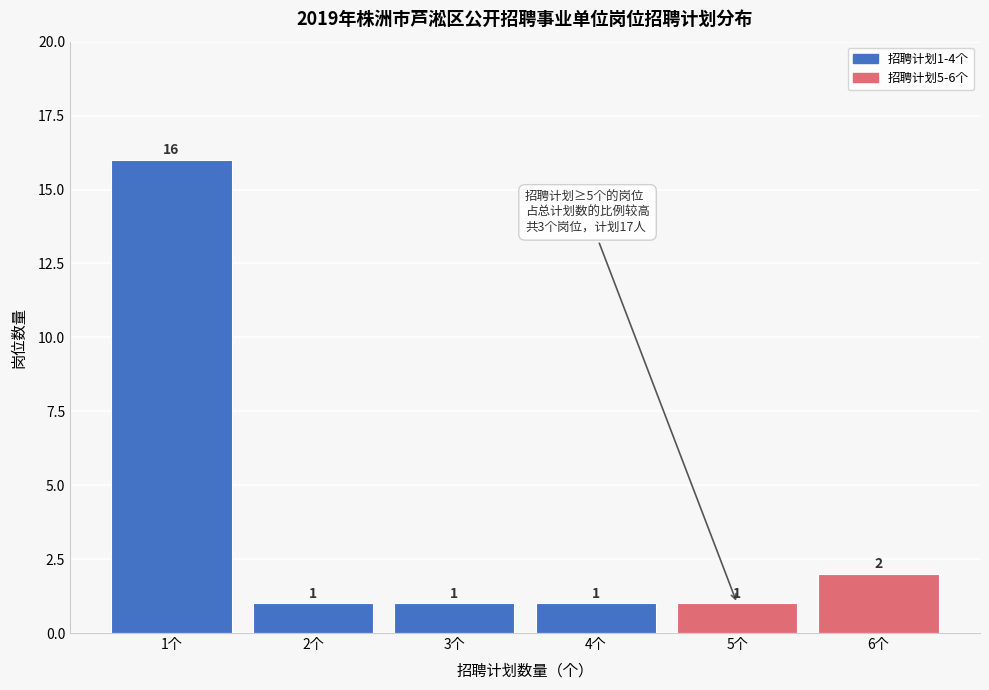

Reading left to right, transcribe all the data shown in this chart.

1个=16	2个=1	3个=1	4个=1	5个=1	6个=2